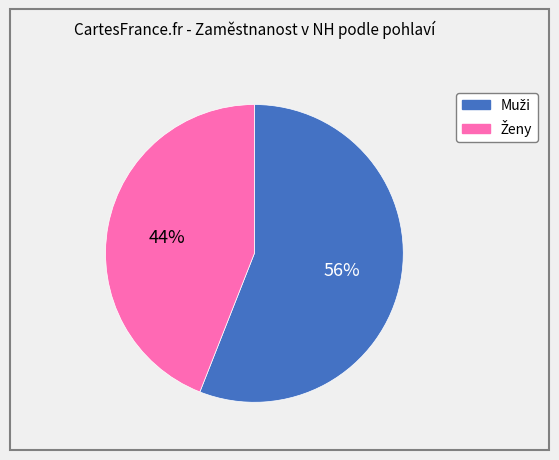

Is there a majority slice in this chart?

Yes